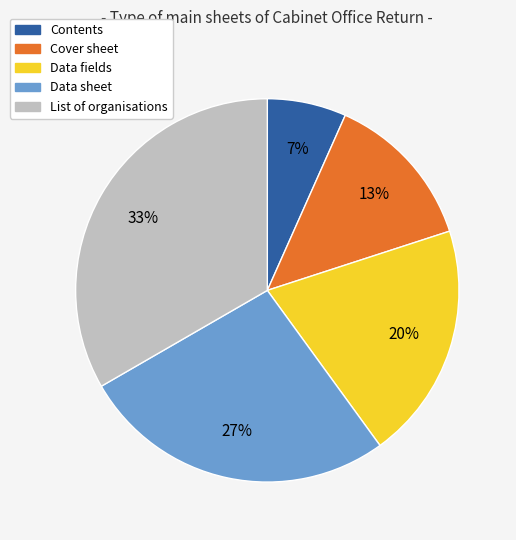

Is there any slice that represents more than half of the pie?

No